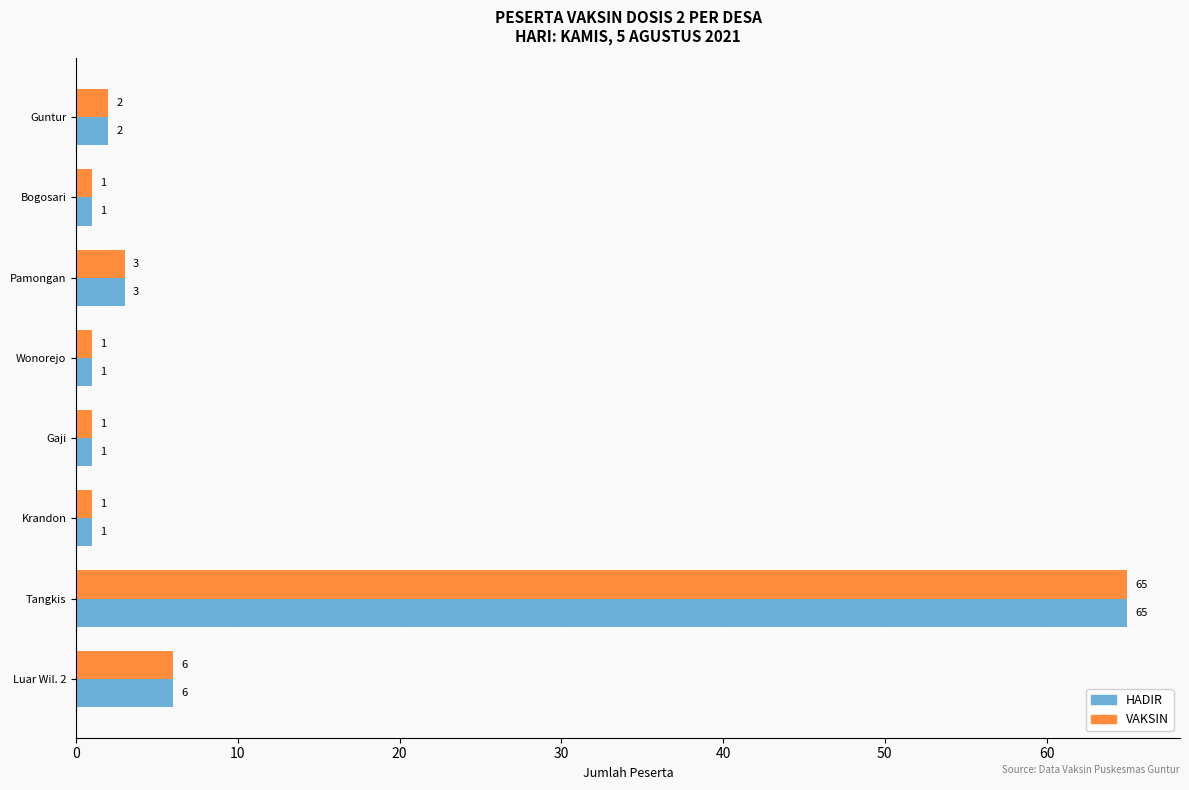

What is the highest value of the VAKSIN series?

65